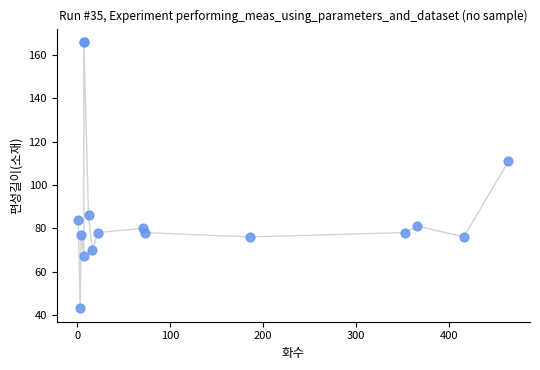

What Y value in the scatter plot is closest to 104?

111